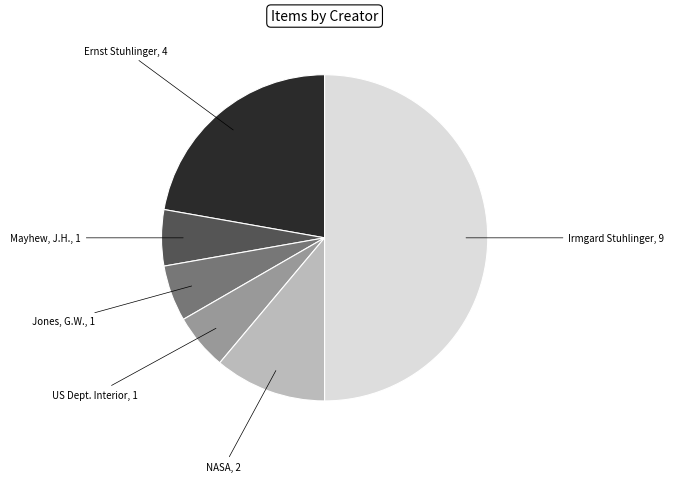

How many slices are in this pie chart?

6